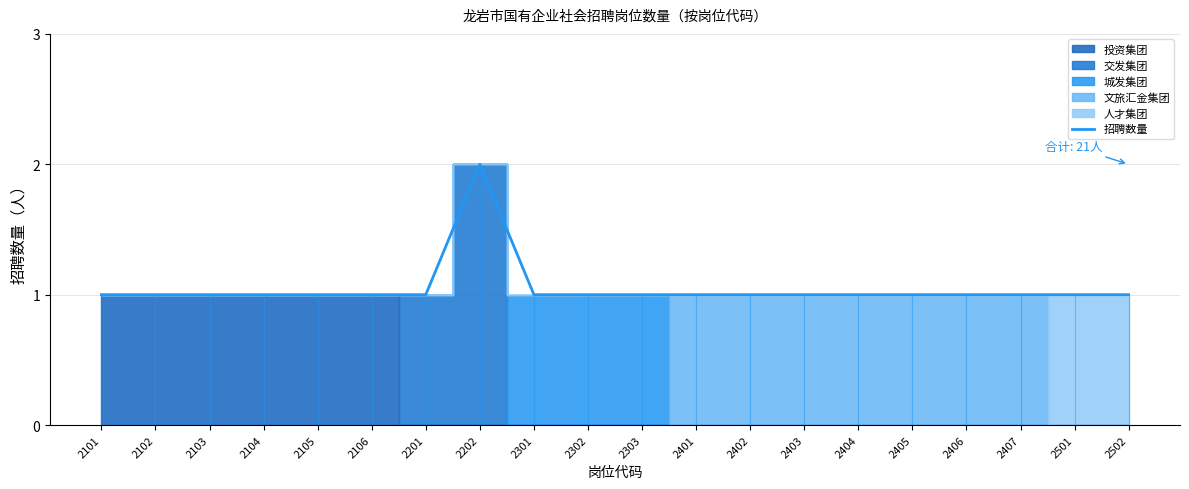

The value of 招聘数量 at 2103 is 1. True or false?

True